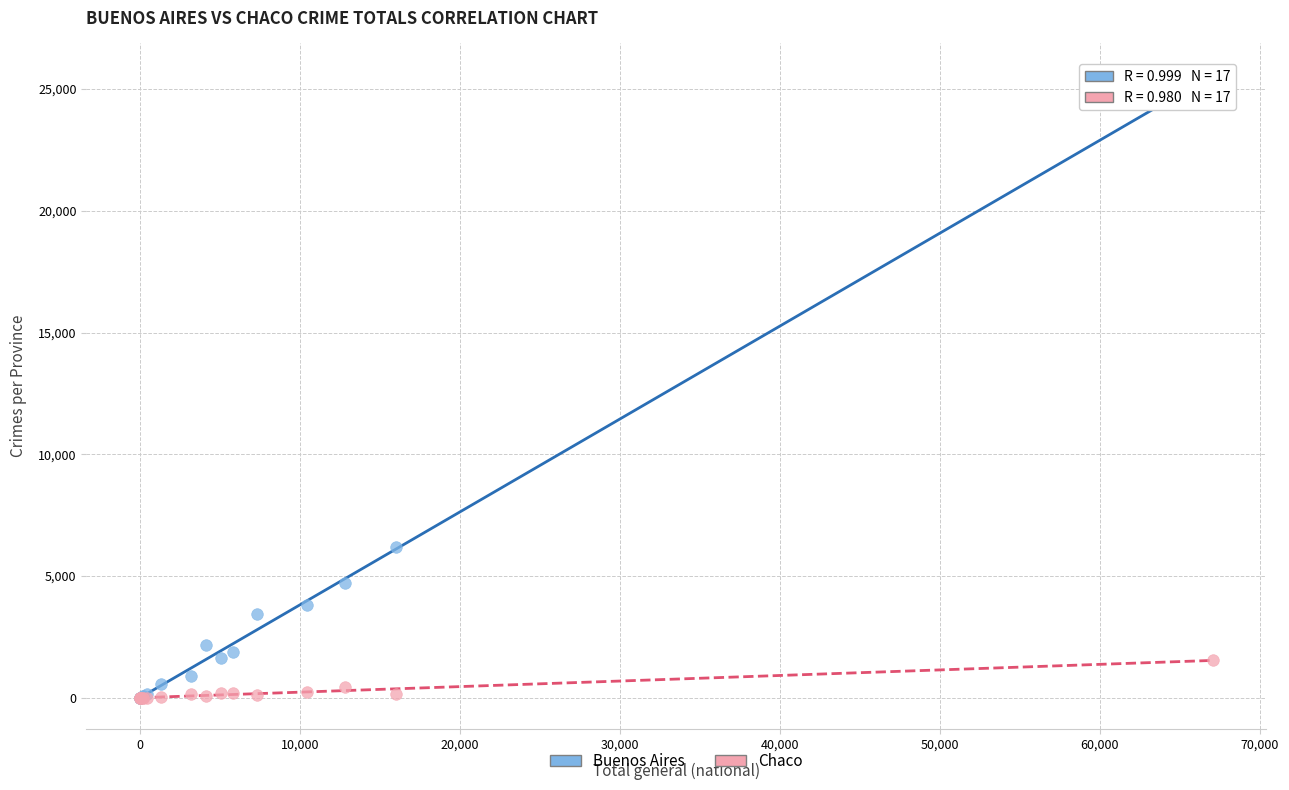

Across all series, what Y value is closest to 12795?

6175